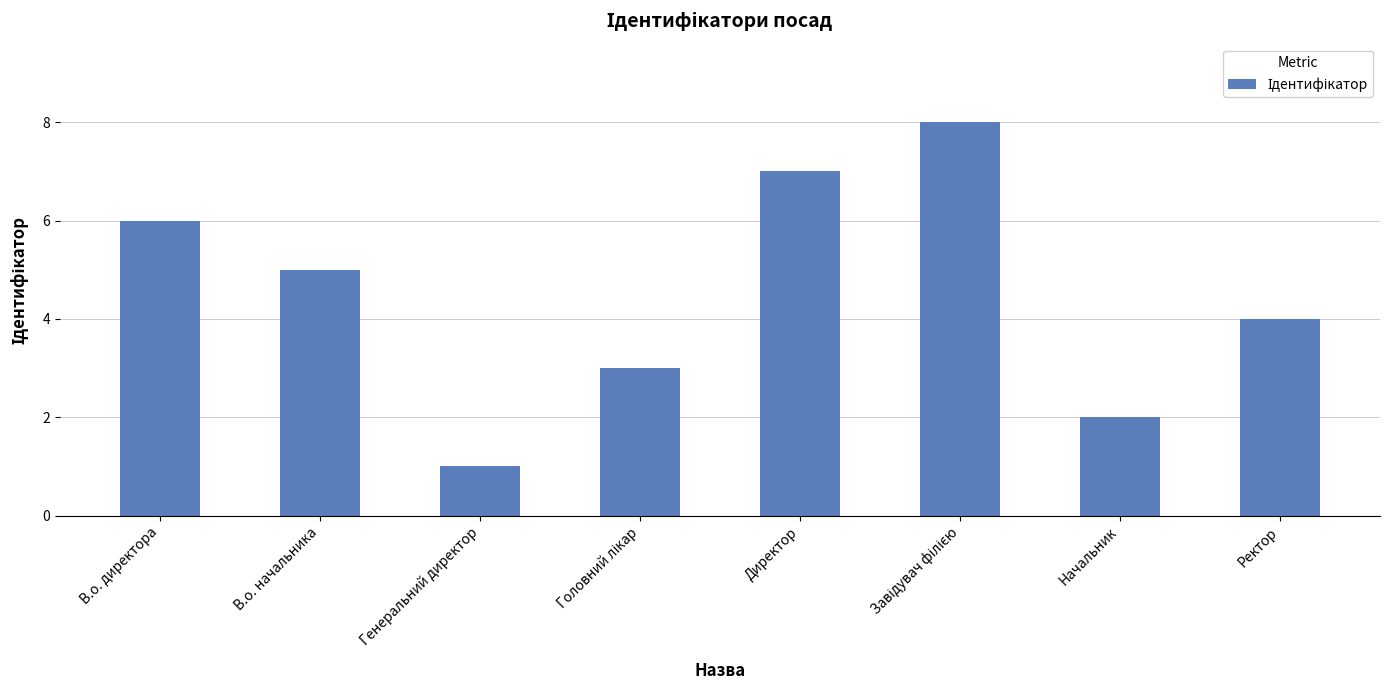

Between Генеральний директор and В.о. директора, which is larger?

В.о. директора